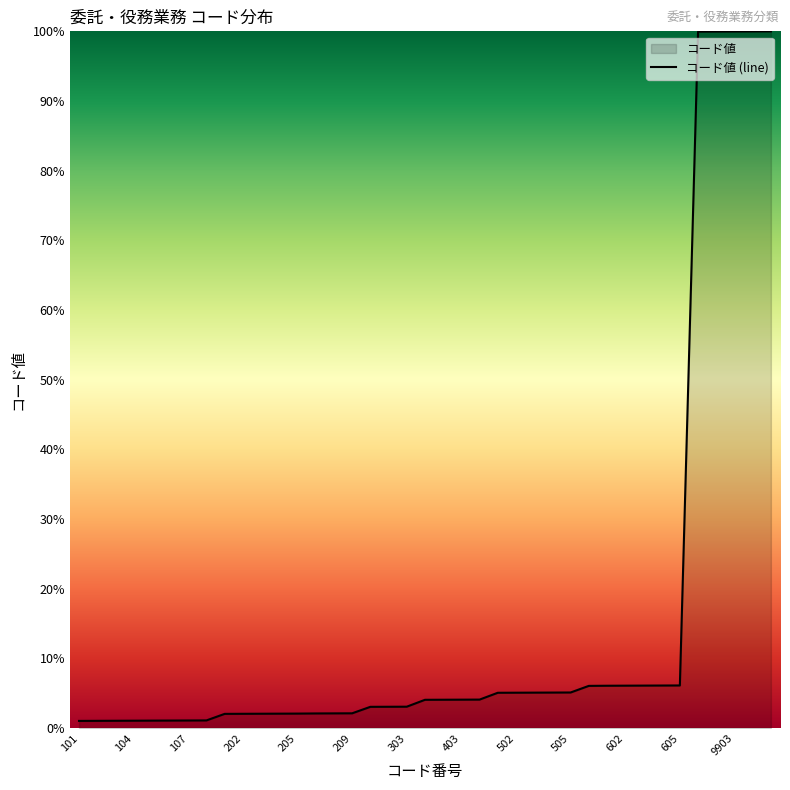

What is the average value?

15.7